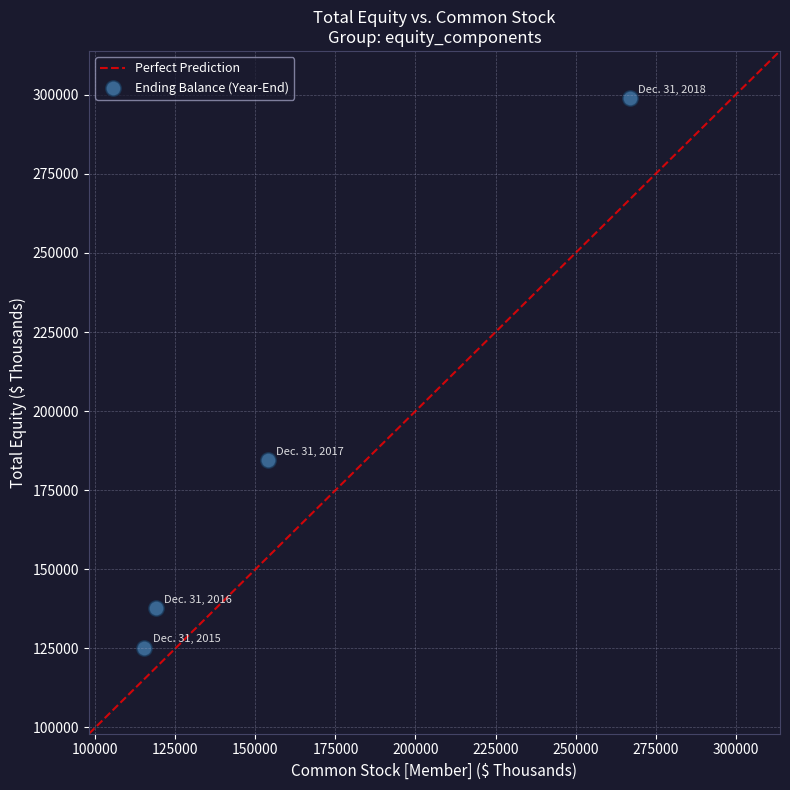

What is the range of X values (max minus min)?

151571